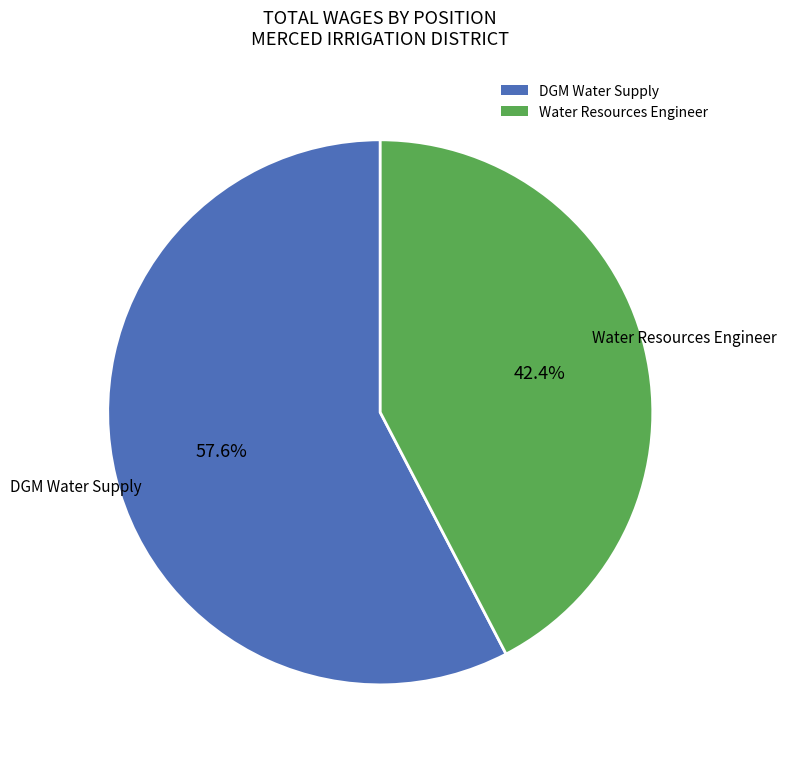

Which category accounts for the majority?

DGM Water Supply